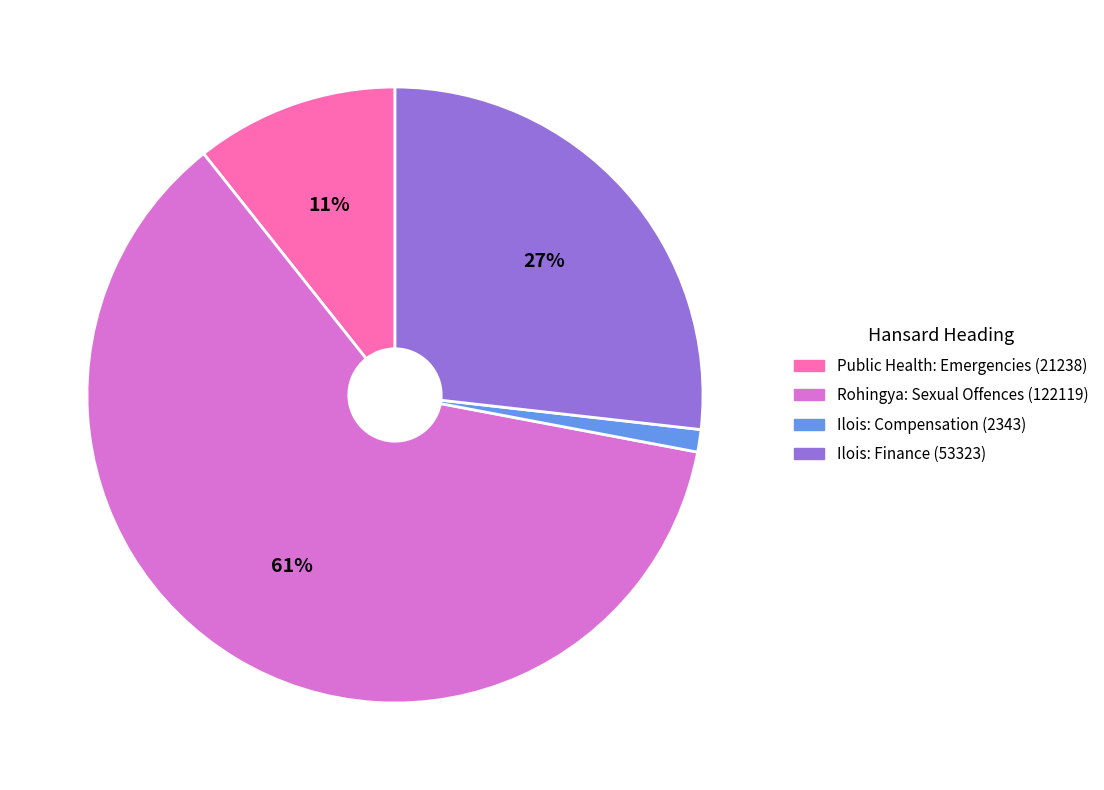

Which category has the biggest portion of the pie?

Rohingya: Sexual Offences (122119)